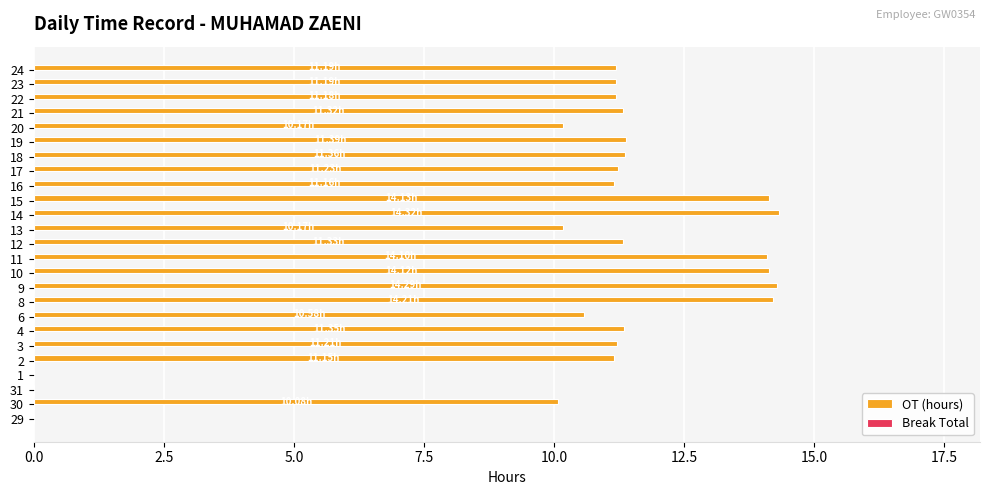

Which has a higher value, 22 or 1?

22